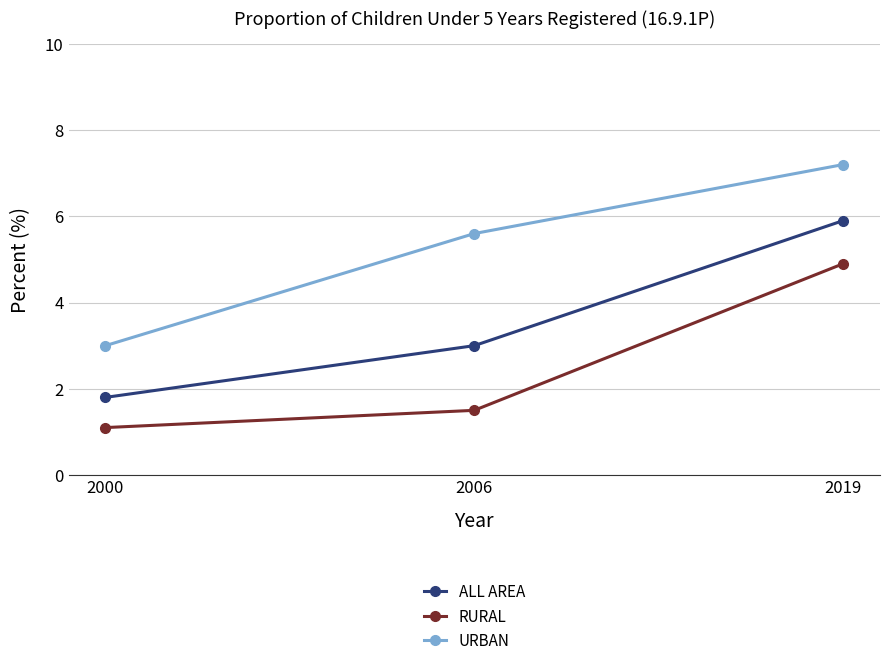

At how many categories does at least one series exceed 2?

3